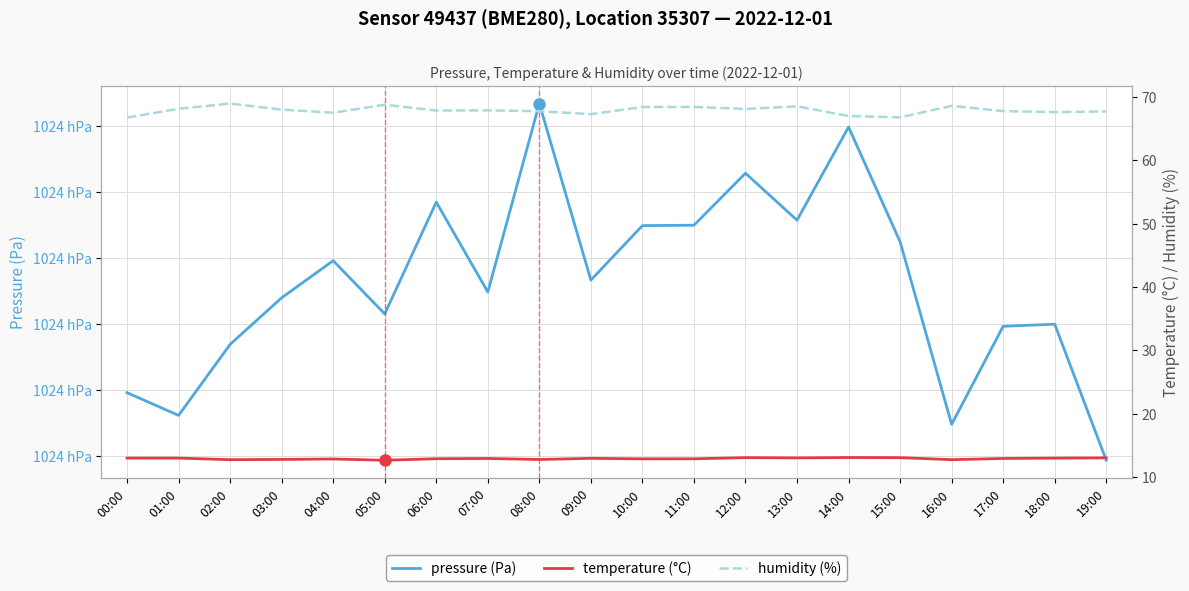

Where does the pressure (Pa) series first go above 102363?

04:00